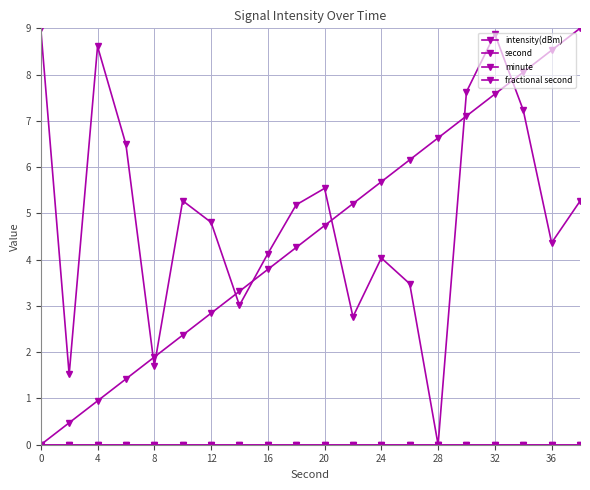

Does the chart have visible grid lines?

Yes